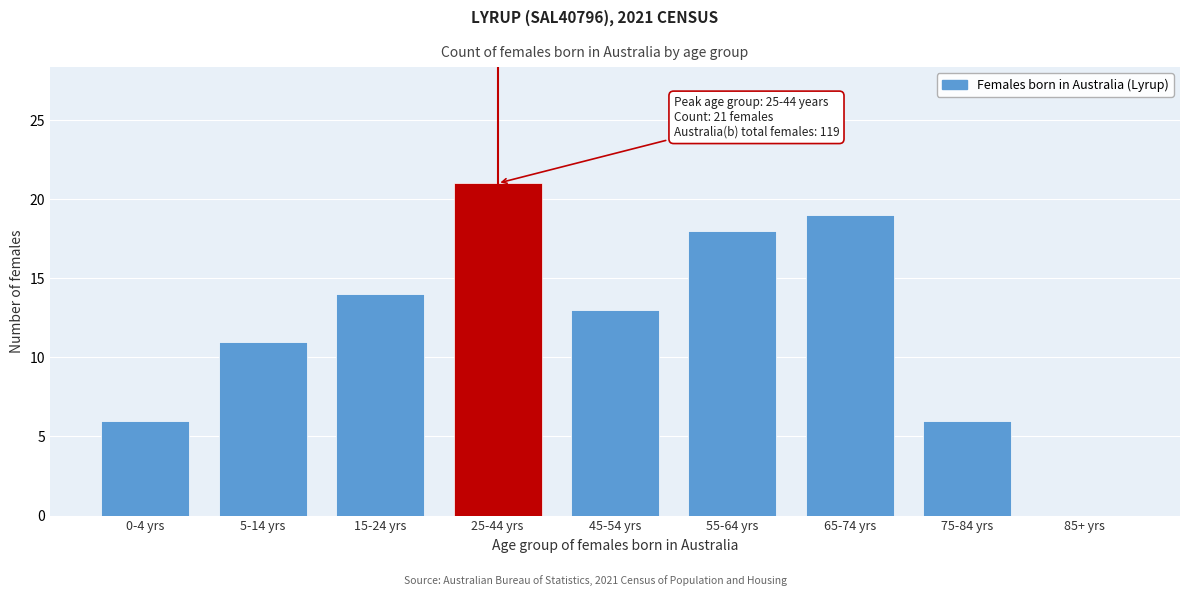

Reading right to left, list all the values displayed in this chart.

85+ yrs=0	75-84 yrs=6	65-74 yrs=19	55-64 yrs=18	45-54 yrs=13	25-44 yrs=21	15-24 yrs=14	5-14 yrs=11	0-4 yrs=6